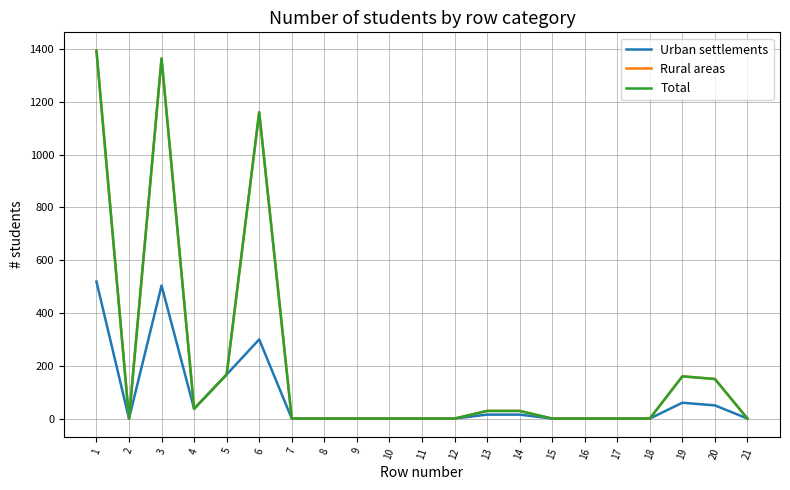

True or false: Total has a value of 0 at 17.

True